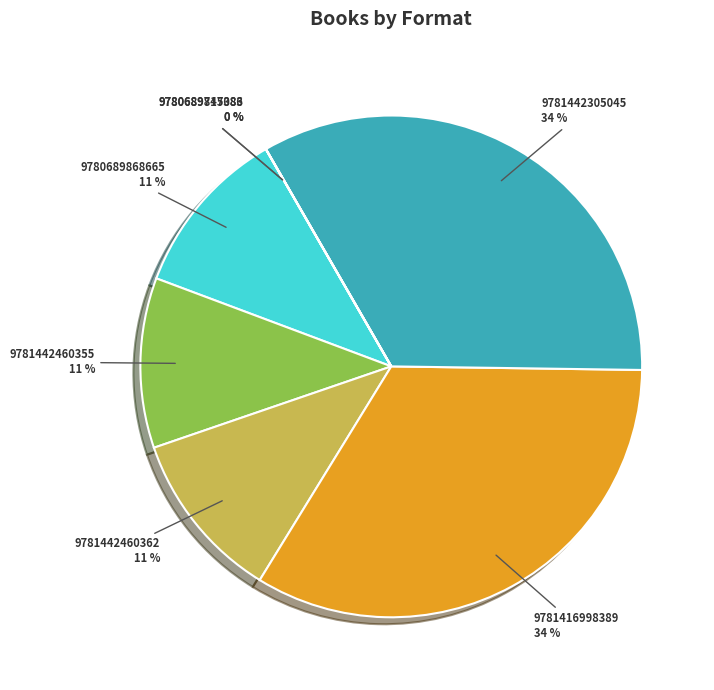

Does any single category account for the majority?

No